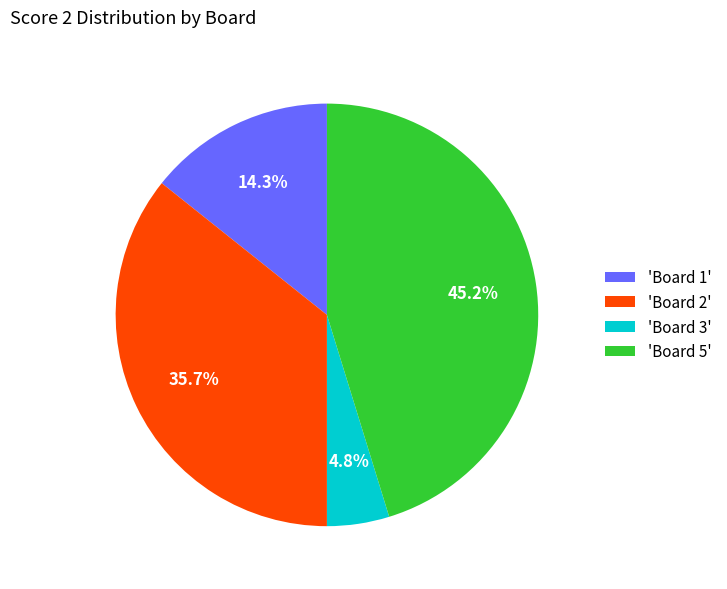

Rank the categories by value from highest to lowest.

'Board 5', 'Board 2', 'Board 1', 'Board 3'